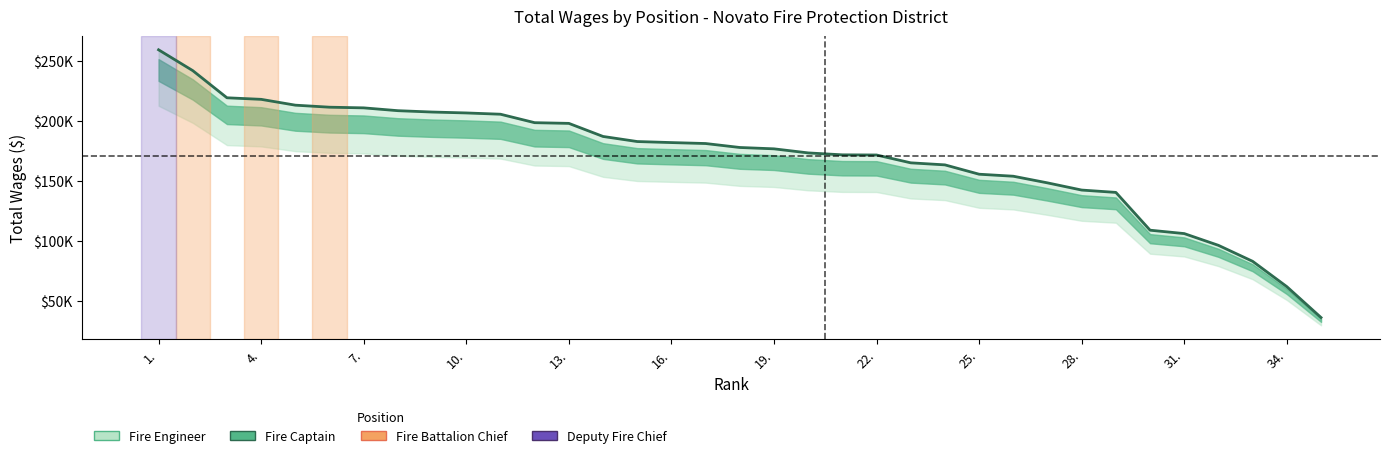

How many data points does each series have?

35